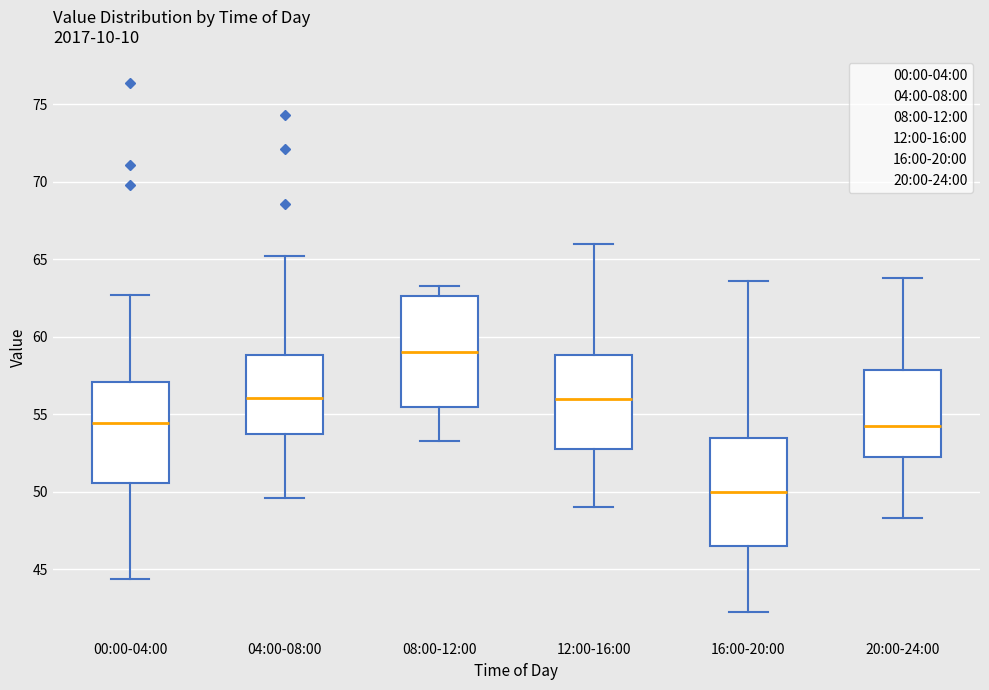

Reading left to right, read every box against the y-axis: the position of its median line, the range the box covers, and the ends of its whiskers. The values are not printed on the chart, so give them approximately, as read against the axis.

00:00-04:00: median 54.5, box 50.5 to 57.0, whiskers 44.5 to 62.5
04:00-08:00: median 56.0, box 53.5 to 59.0, whiskers 49.5 to 65.0
08:00-12:00: median 59.0, box 55.5 to 62.5, whiskers 53.5 to 63.5
12:00-16:00: median 56.0, box 53.0 to 59.0, whiskers 49.0 to 66.0
16:00-20:00: median 50.0, box 46.5 to 53.5, whiskers 42.0 to 63.5
20:00-24:00: median 54.5, box 52.5 to 58.0, whiskers 48.5 to 64.0